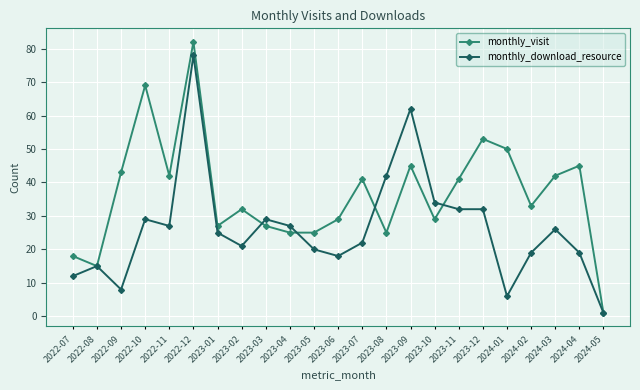

How many series are shown in this chart?

2